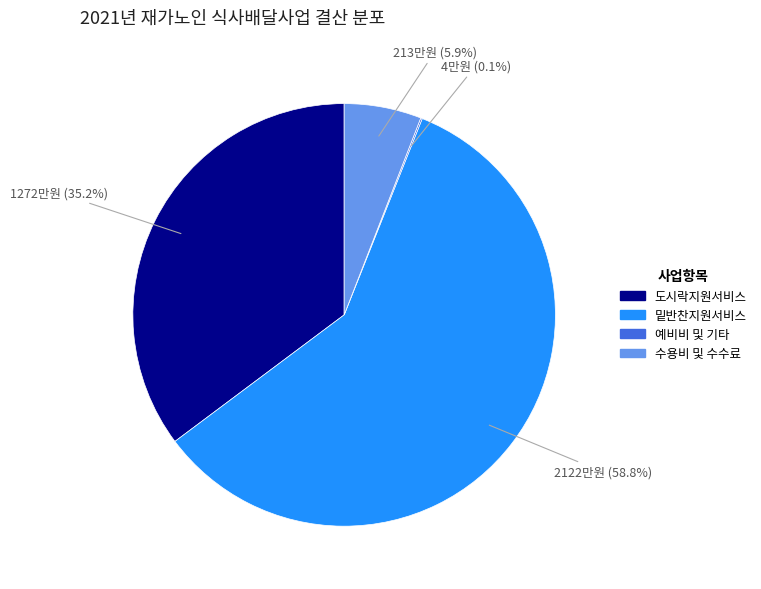

What percentage is NOT represented by 도시락지원서비스?

64.8%